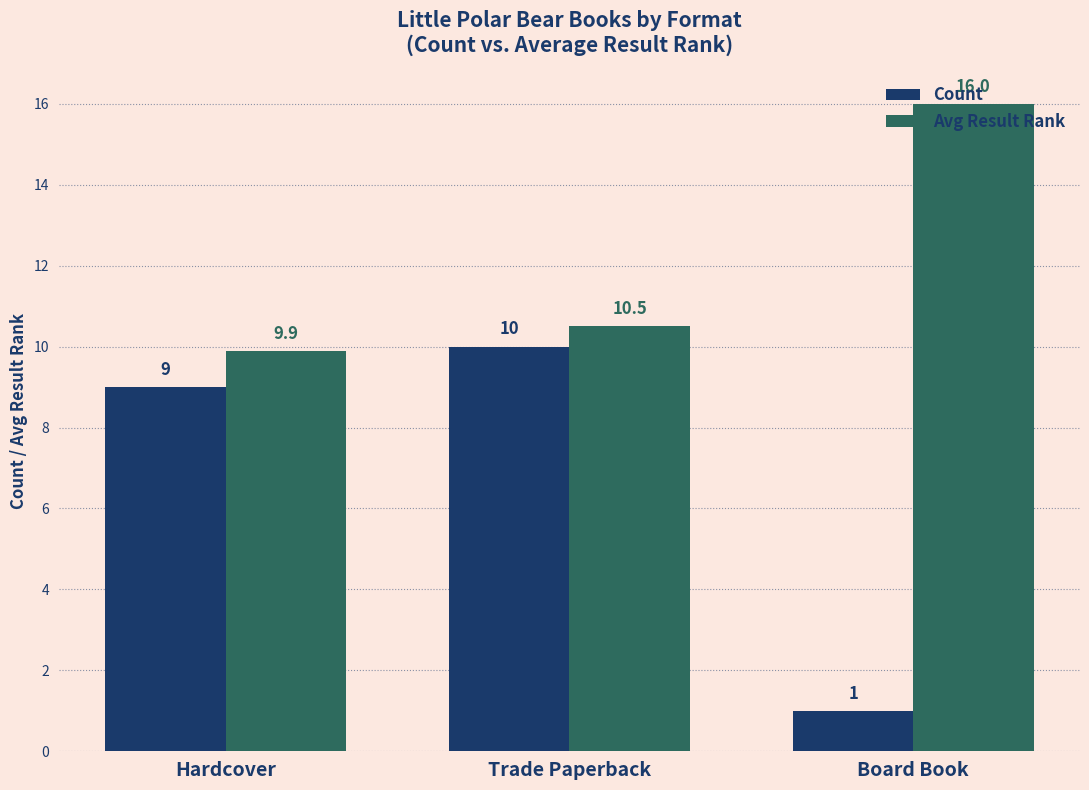

Reading left to right, transcribe all the data shown in this chart.

Count: Hardcover=9.0	Trade Paperback=10.0	Board Book=1.0
Avg Result Rank: Hardcover=9.9	Trade Paperback=10.5	Board Book=16.0